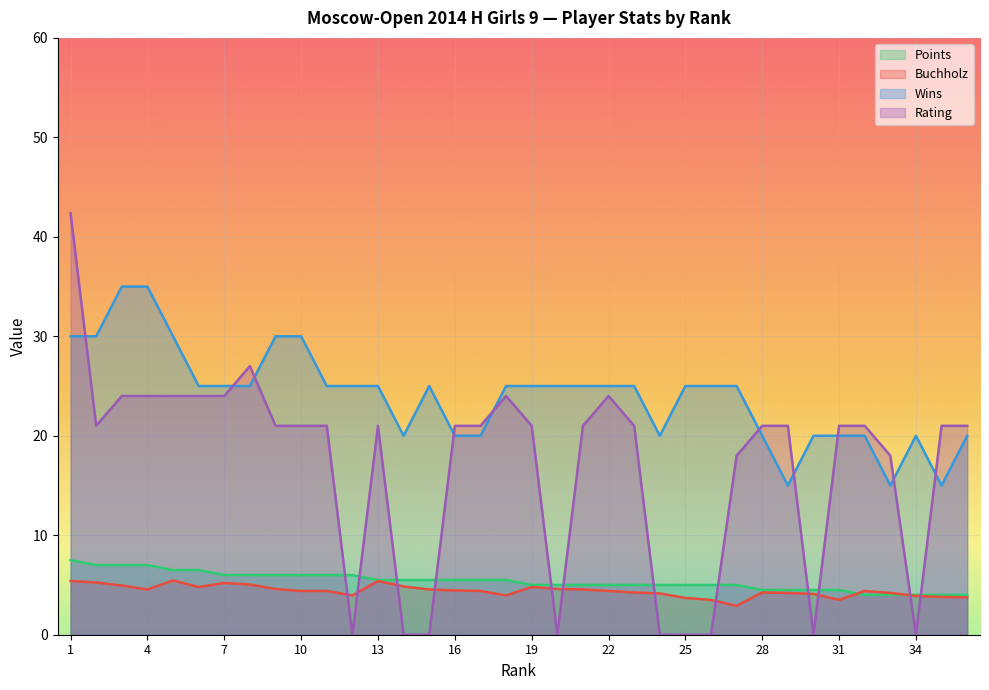

List the labels in order of Wins value, smallest first.

29, 33, 35, 14, 16, 17, 24, 28, 30, 31, 32, 34, 36, 6, 7, 8, 11, 12, 13, 15, 18, 19, 20, 21, 22, 23, 25, 26, 27, 1, 2, 5, 9, 10, 3, 4